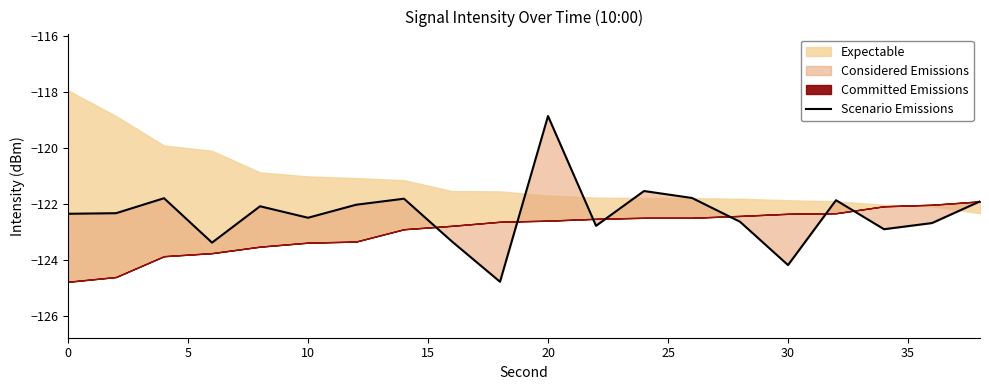

Reading left to right, extract all data points from this chart.

-122.4	-122.3	-121.8	-123.4	-122.1	-122.5	-122.0	-121.8	-123.4	-124.8	-118.9	-122.8	-121.5	-121.8	-122.6	-124.2	-121.9	-122.9	-122.7	-121.9